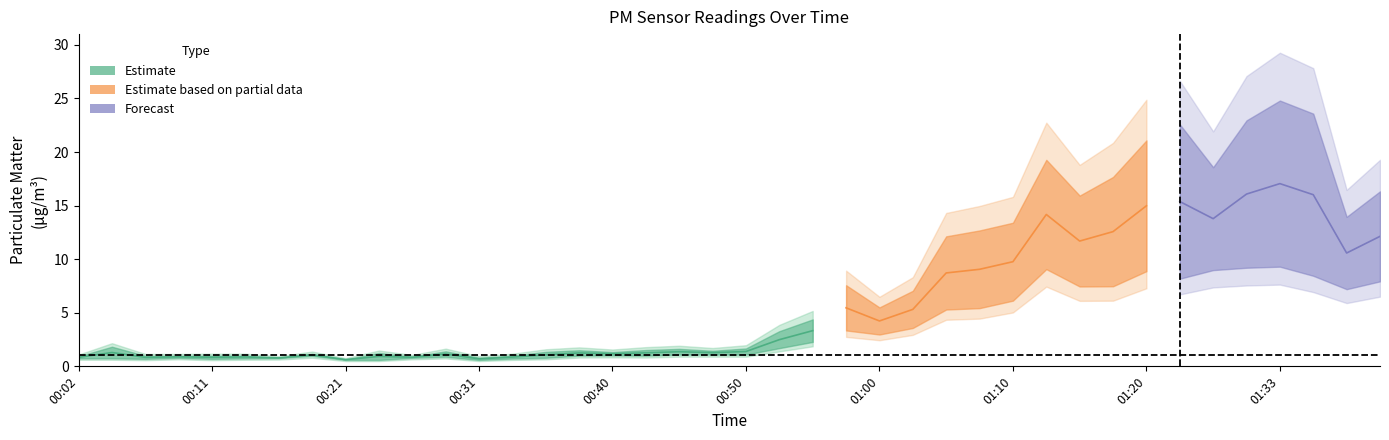

Which has a higher value, 00:04 or 01:15?

01:15